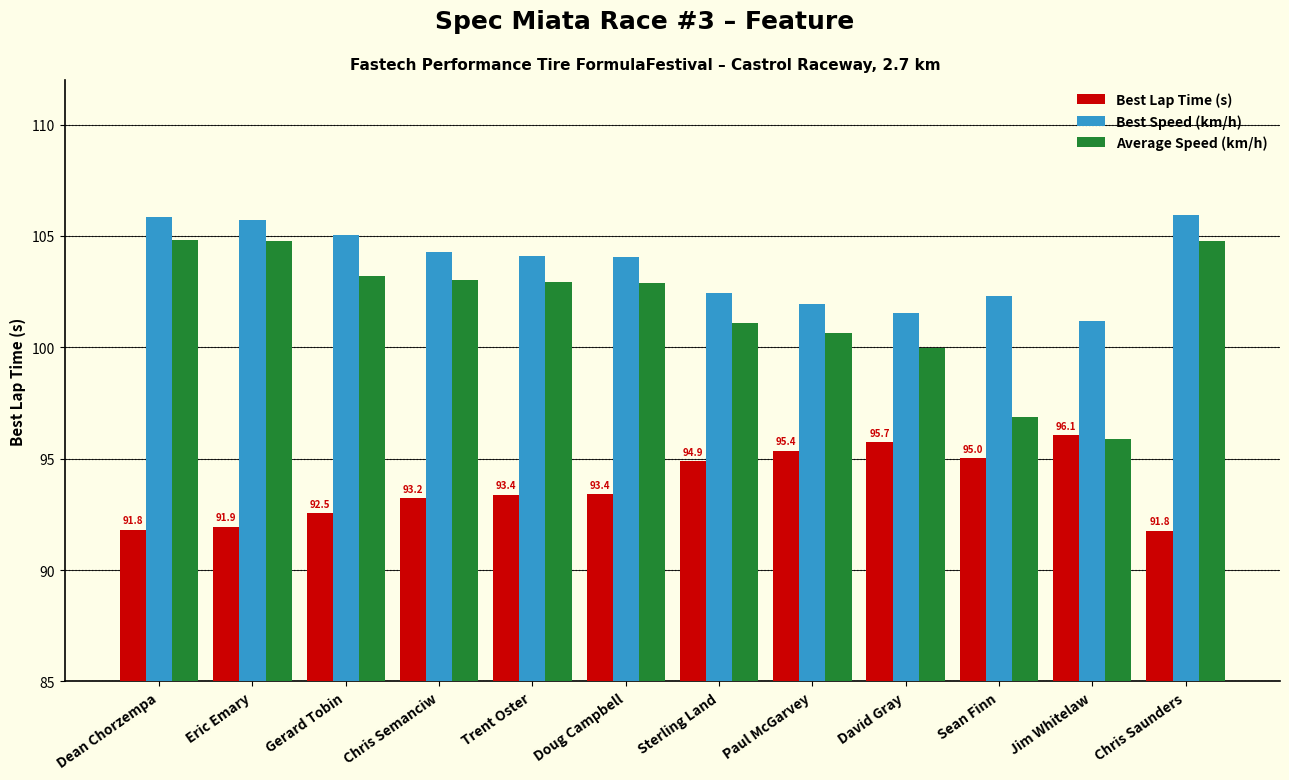

Read the Average Speed (km/h) value at David Gray.

100.0